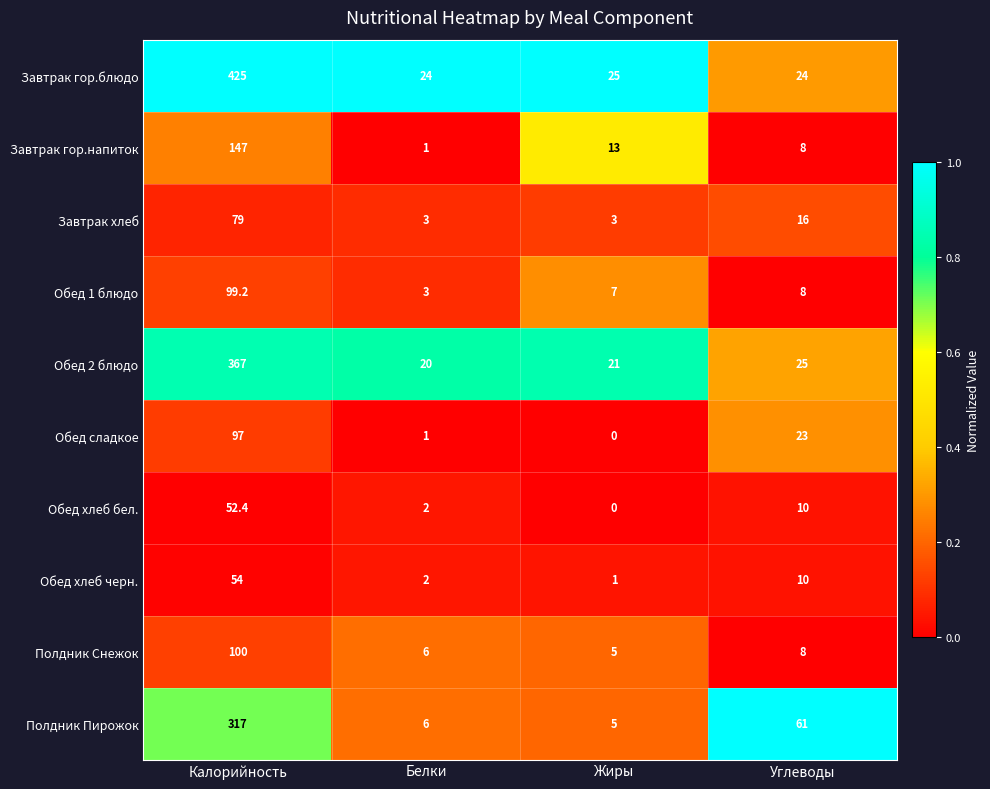

What is the total value across all series at Калорийность?

1737.6